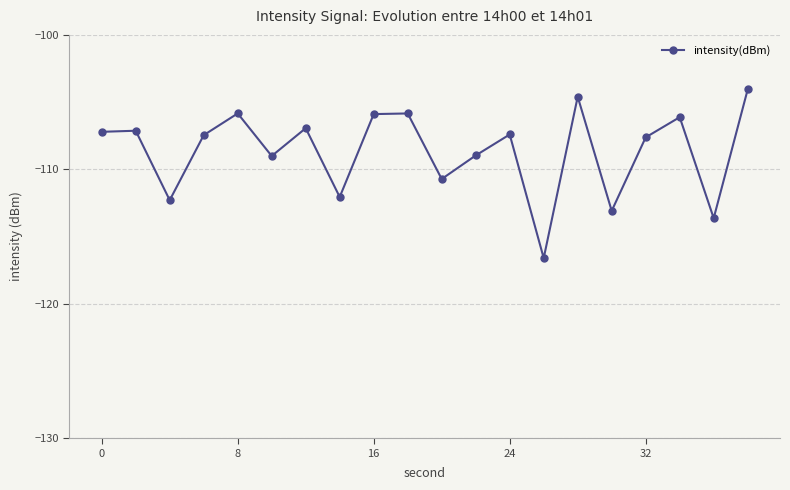

What is the average value?

-108.6